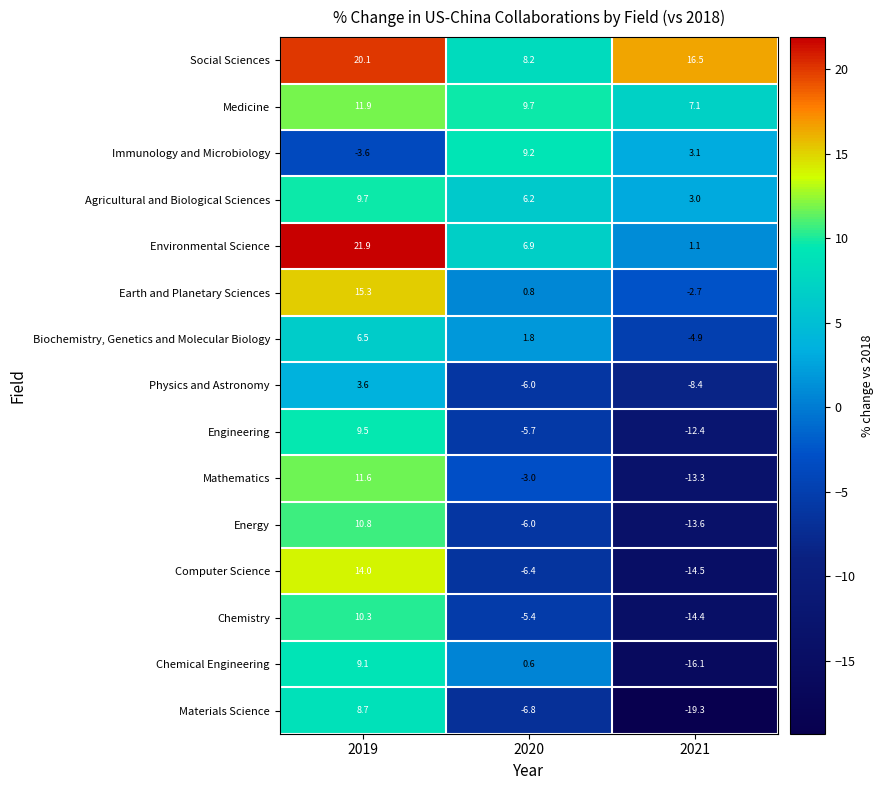

What is the difference between the Mathematics values at 2020 and 2019?

14.6